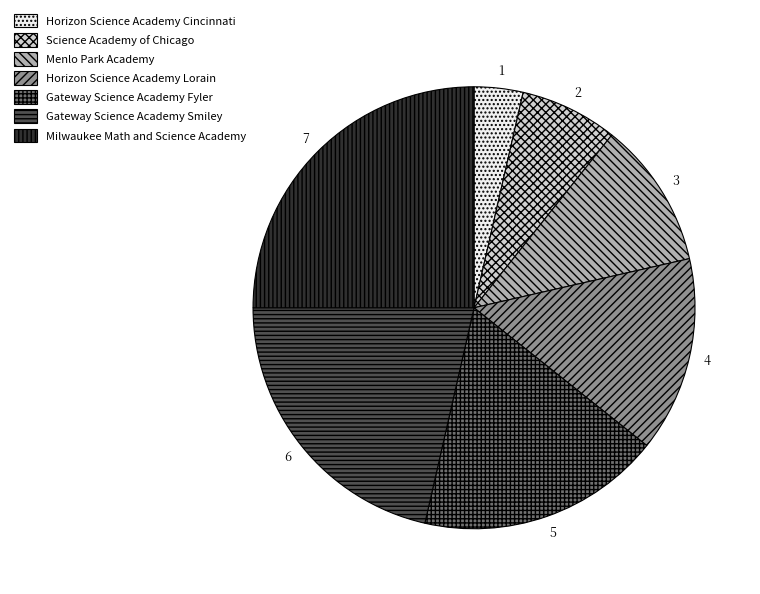

Which slice is the smallest?

Horizon Science Academy Cincinnati